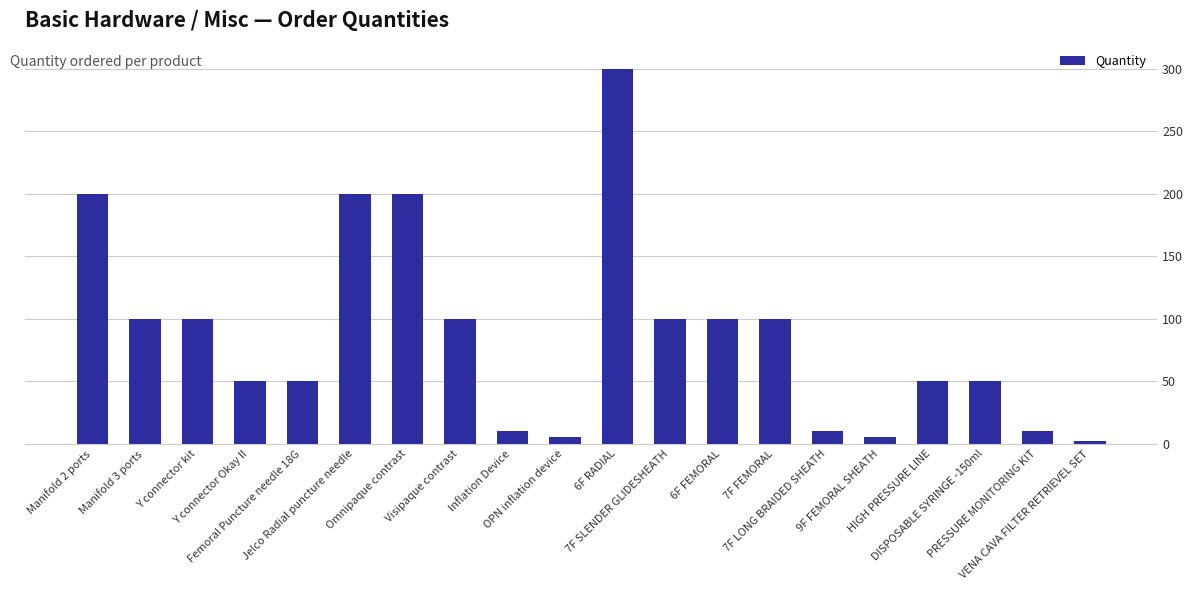

What is the difference between the second highest and second lowest values?

195